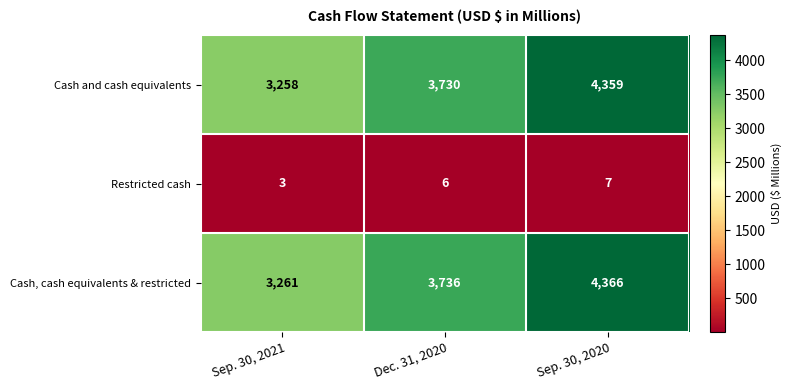

Which category has the highest value across all series?

Sep. 30, 2020